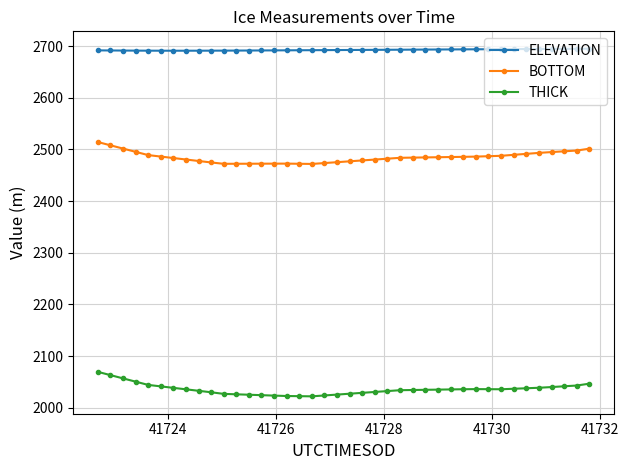

What is the greatest value displayed?

2694.9